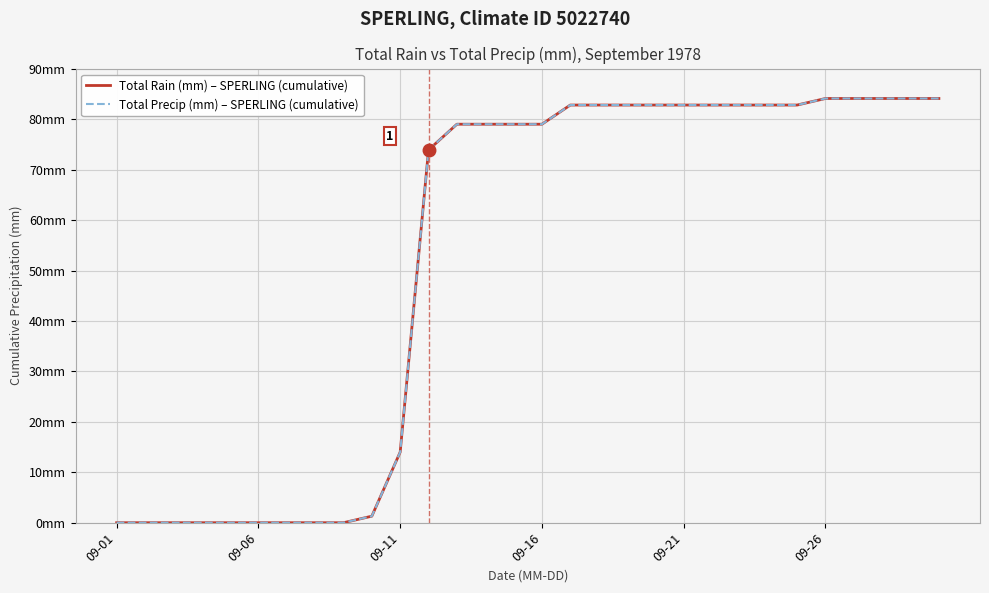

Is this an area chart (filled region under the line)?

No